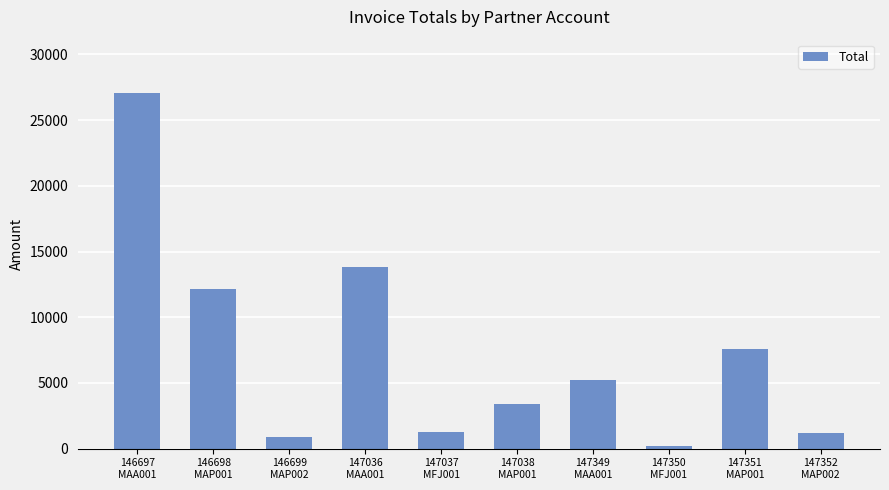

What is the value of the 9th bar from the left?

7576.2